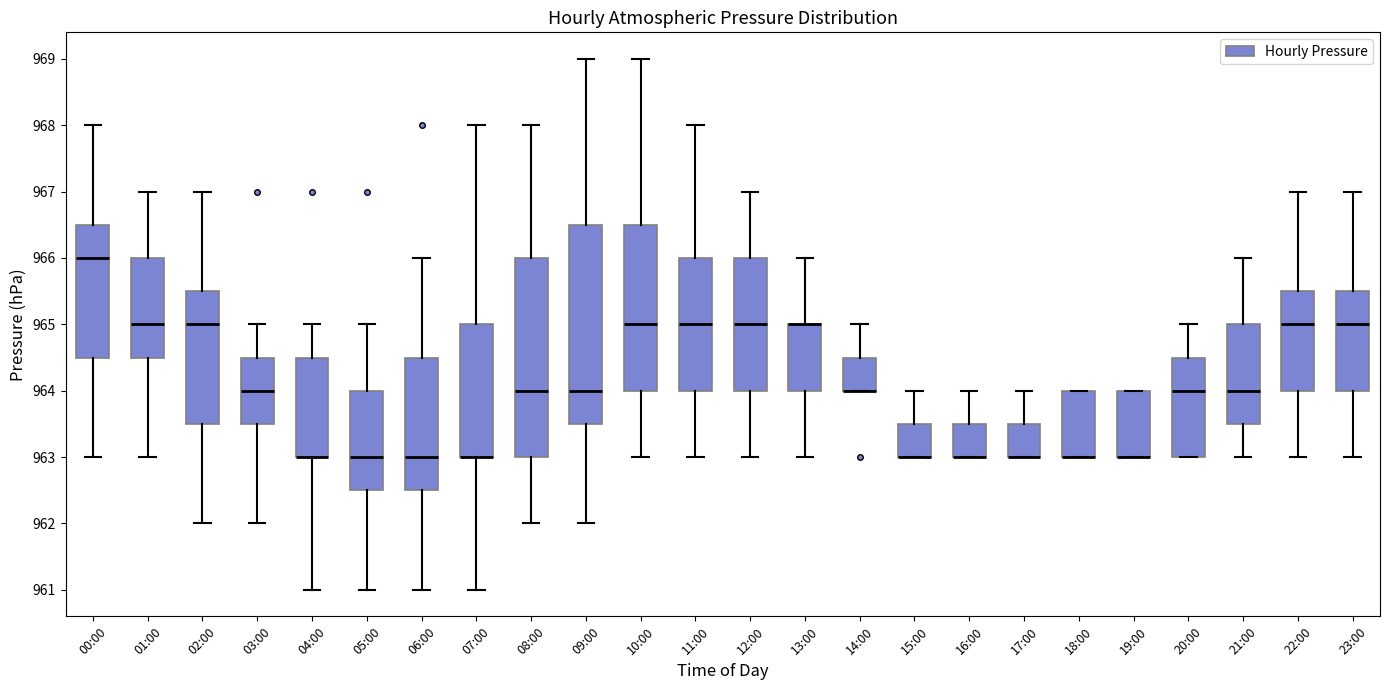

Where is the upper edge of the box for 17:00 on the y-axis? The values are not printed on the chart, so give them approximately, as read against the axis.

963.5